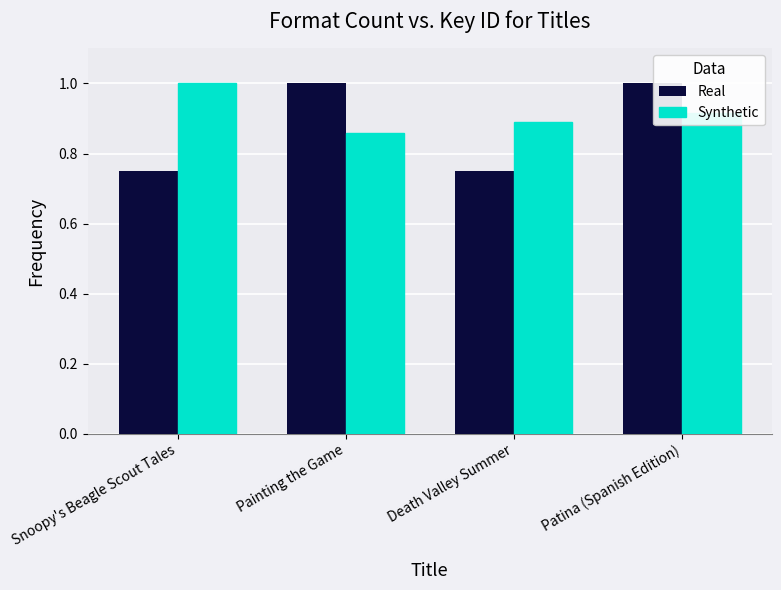

What is the sum of the Synthetic values at Painting the Game and Patina (Spanish Edition)?

1.8